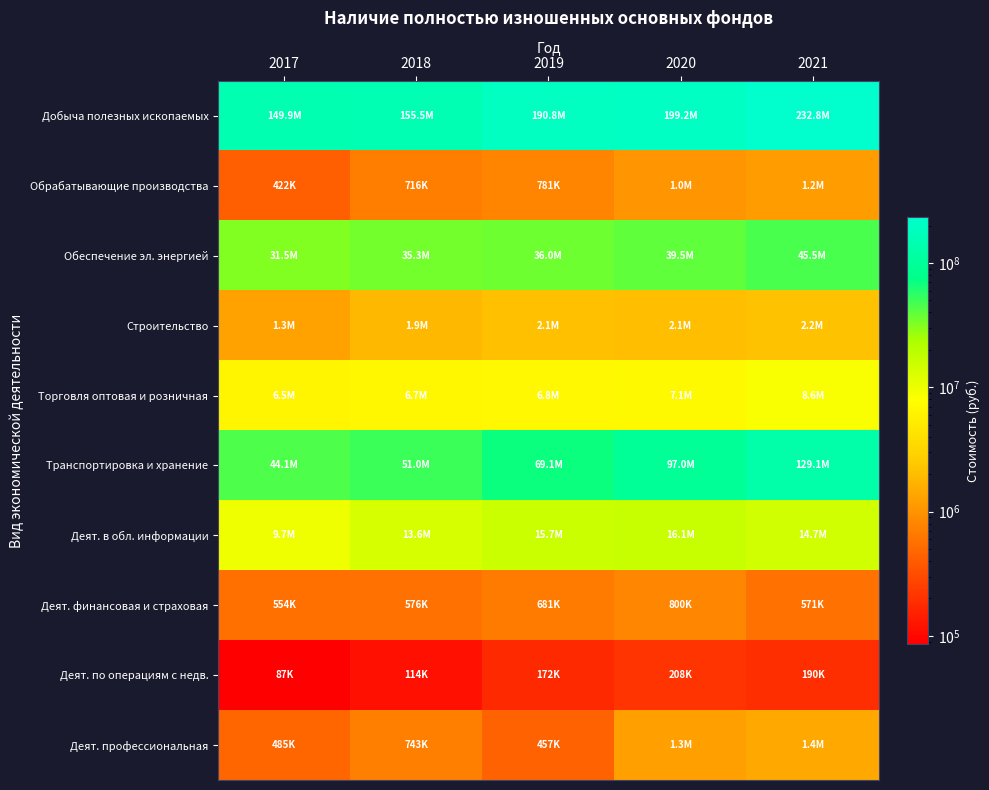

At 2021, list the series in order from largest to smallest.

Добыча полезных ископаемых, Транспортировка и хранение, Обеспечение эл. энергией, Деят. в обл. информации, Торговля оптовая и розничная, Строительство, Деят. профессиональная, Обрабатывающие производства, Деят. финансовая и страховая, Деят. по операциям с недв.